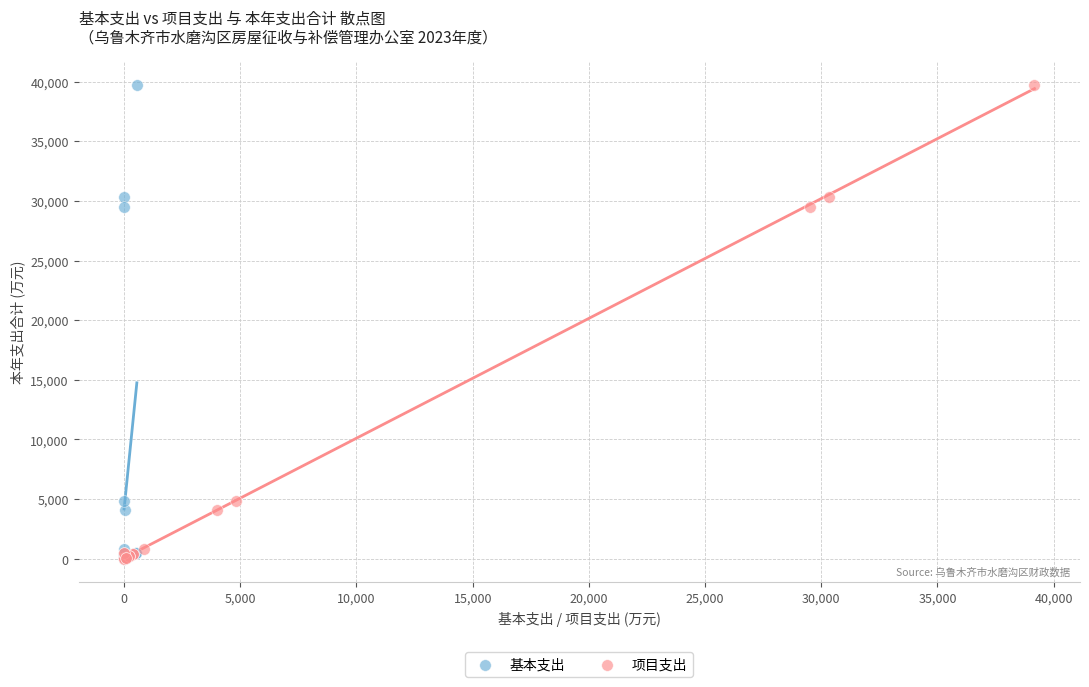

What are all the series names shown in the legend?

基本支出, 项目支出